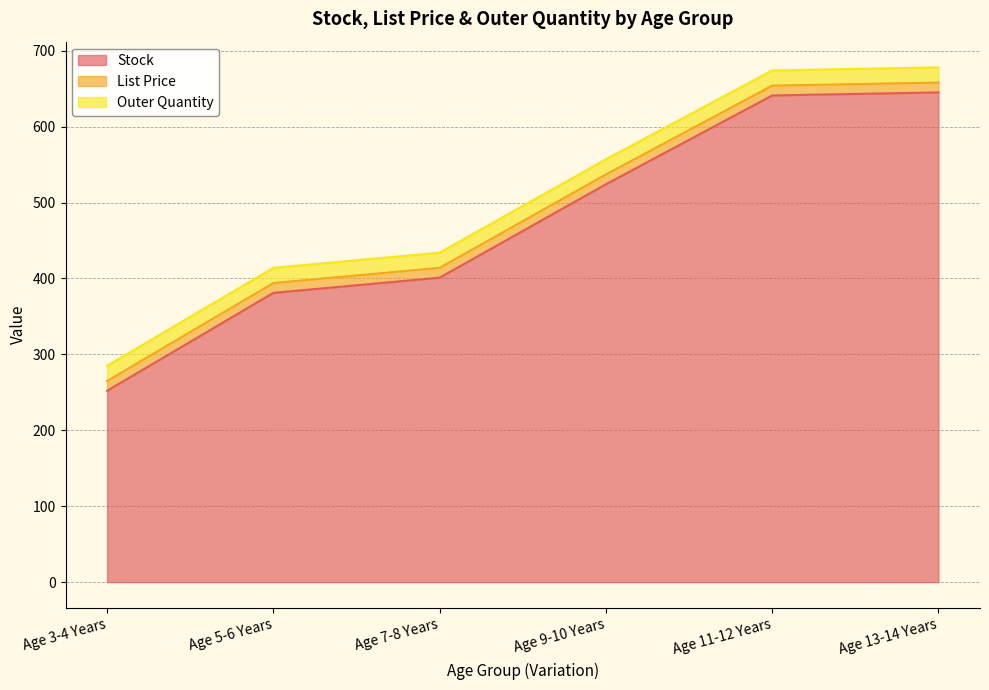

Reading left to right, extract all data points from this chart.

Stock: 252.0	381.0	401.0	524.0	641.0	645.0
List Price: 12.9	12.9	12.9	12.9	12.9	12.9
Outer Quantity: 20.0	20.0	20.0	20.0	20.0	20.0